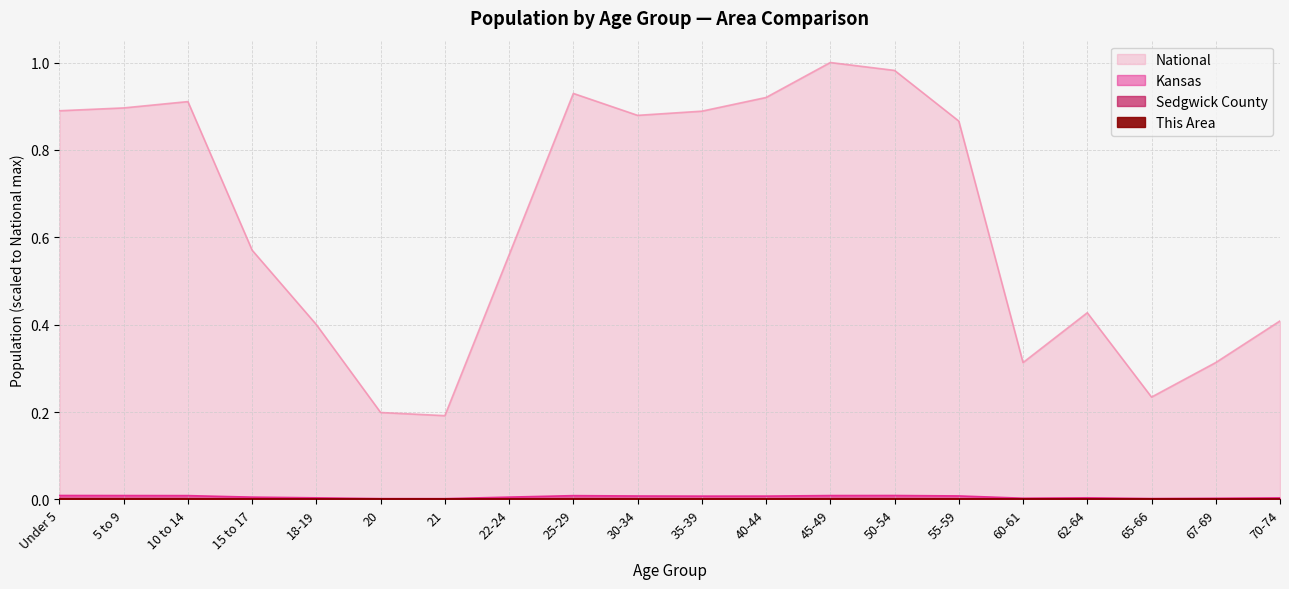

What is the label of the 7th point from the left?

21